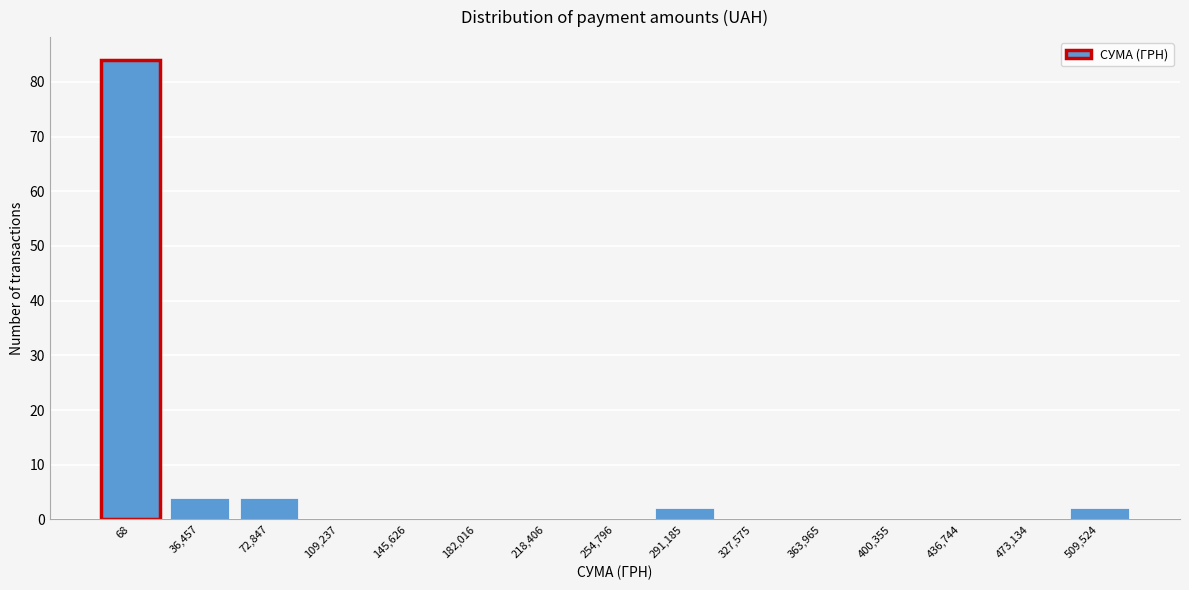

Reading left to right, what are all the values shown in this chart?

68=84	36,457=4	72,847=4	109,237=0	145,626=0	182,016=0	218,406=0	254,796=0	291,185=2	327,575=0	363,965=0	400,355=0	436,744=0	473,134=0	509,524=2